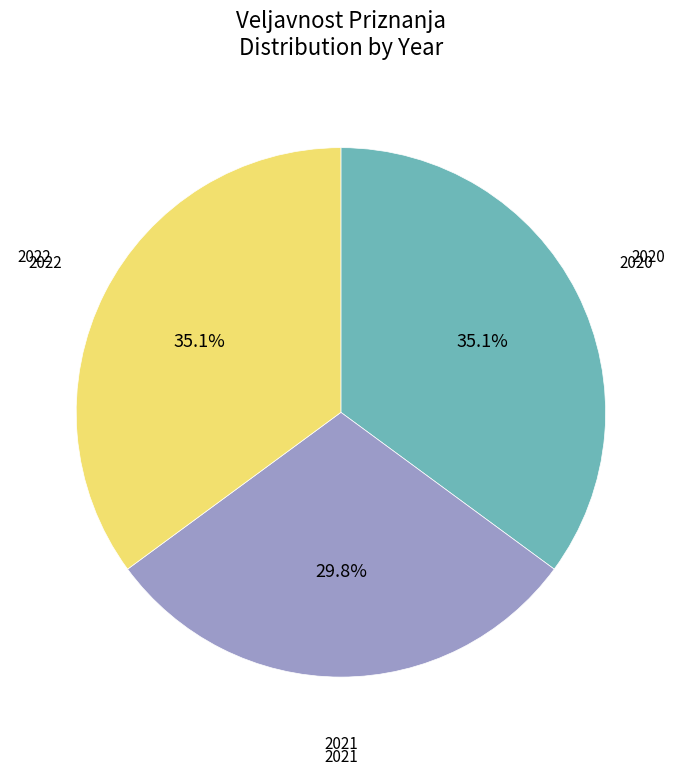

How many segments does this pie chart have?

3